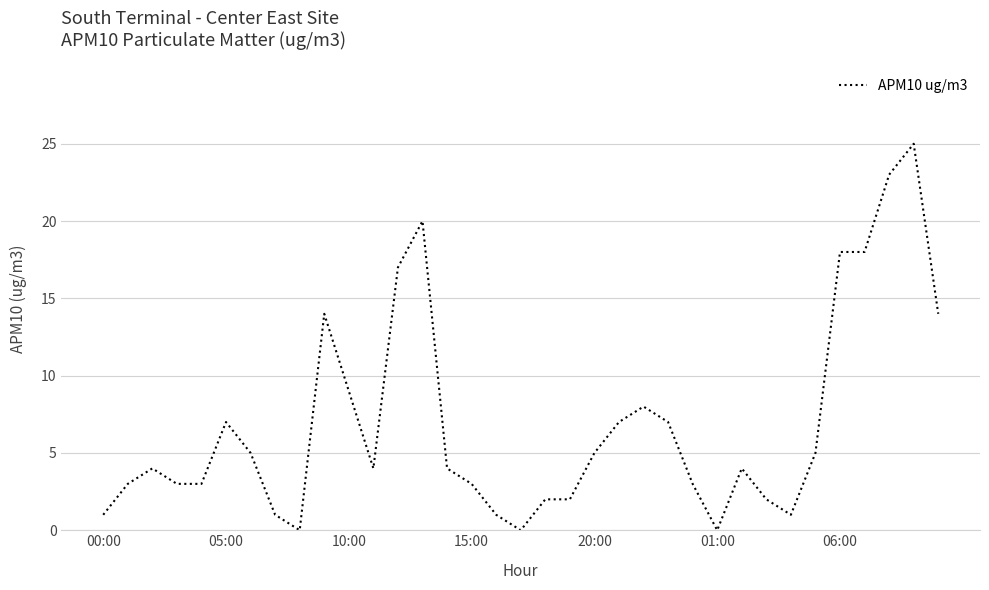

What is the difference between the maximum and minimum values?

25